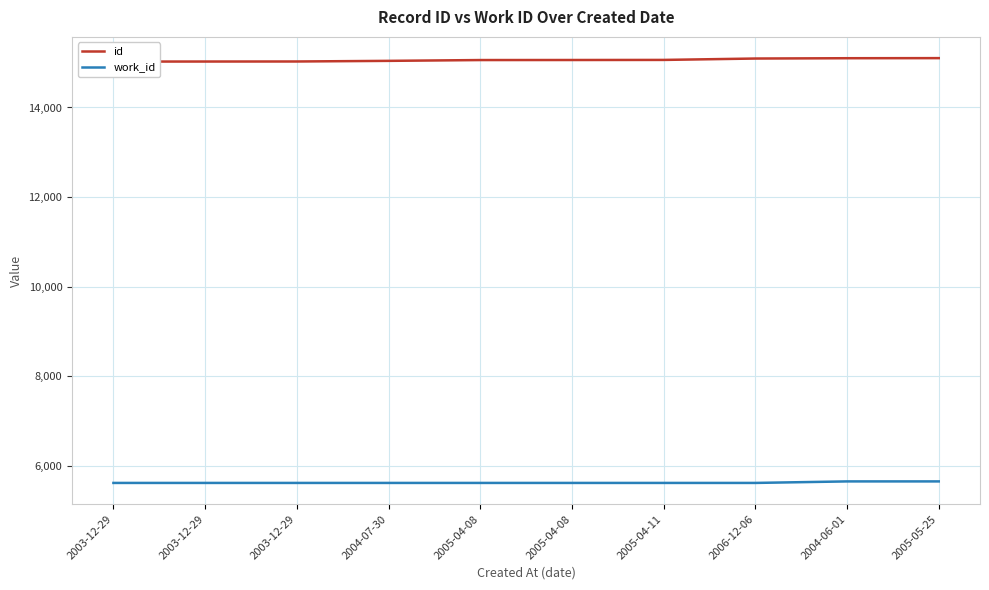

What is the total value across all series at 2004-07-30?

20656